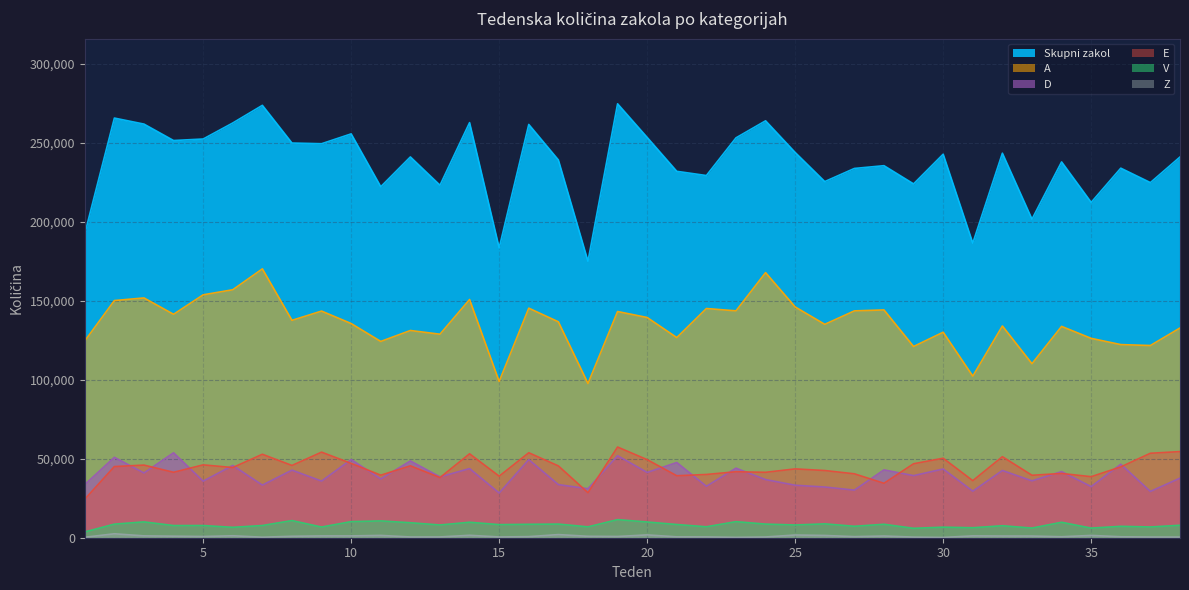

The value of D at 17 is 33632. True or false?

True